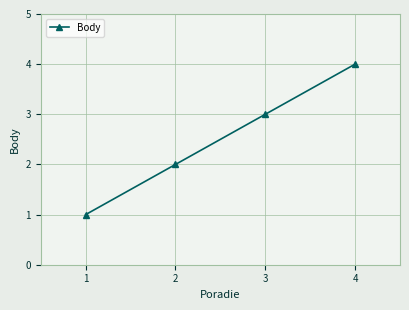

List the labels in order of value, largest first.

4, 3, 2, 1